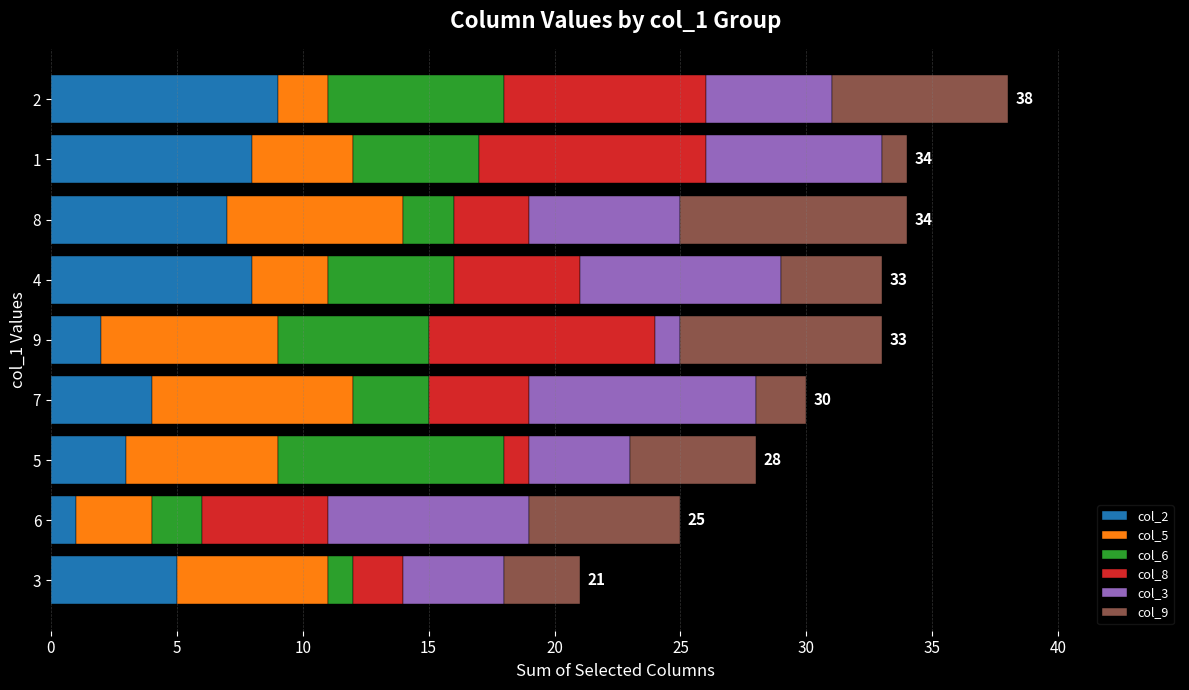

True or false: col_2 has a value of 8 at 4.

True